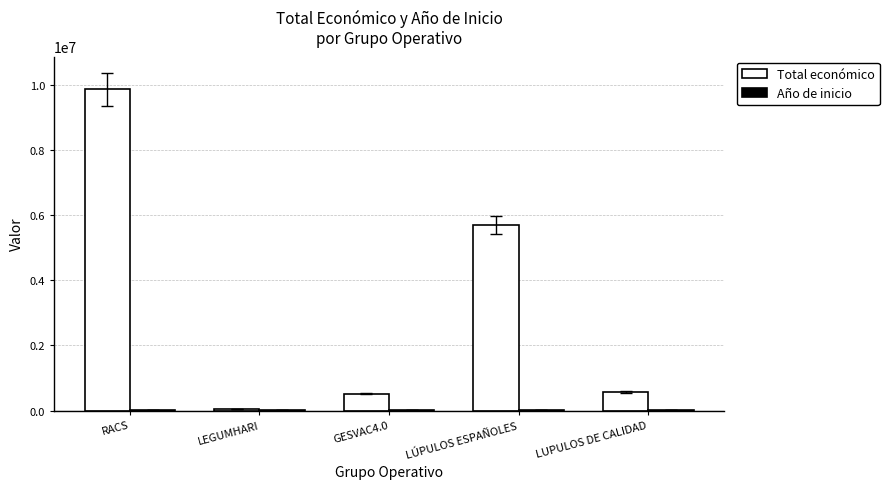

The value of Total económico at LÚPULOS ESPAÑOLES is 5685677. True or false?

True